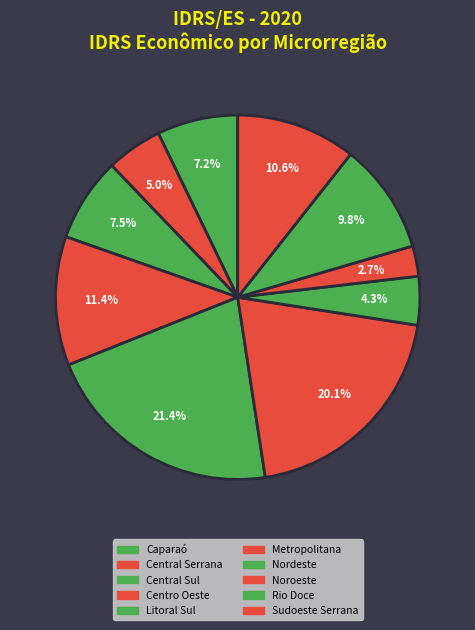

Does Central Sul represent more than half of the total?

No